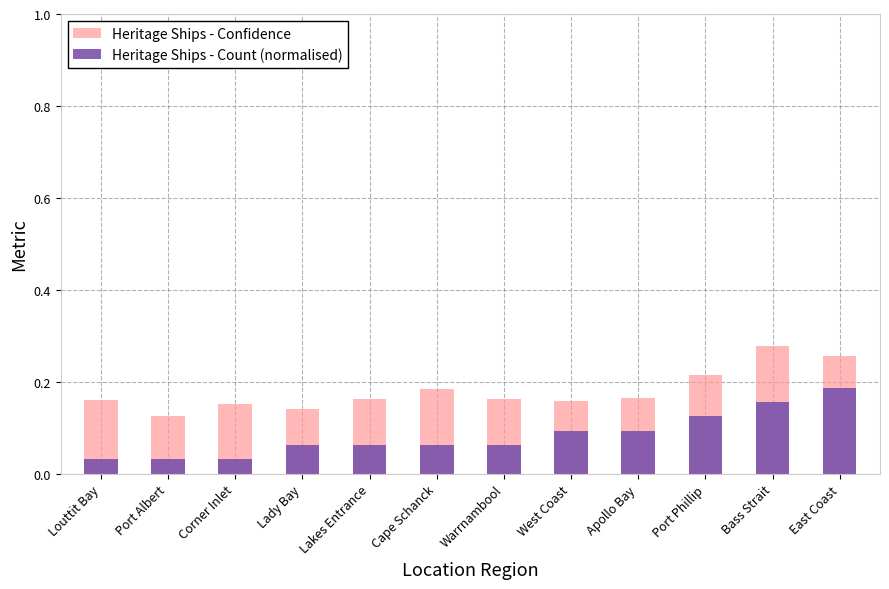

At West Coast, list the series in order from largest to smallest.

Heritage Ships - Confidence, Heritage Ships - Count (normalised)